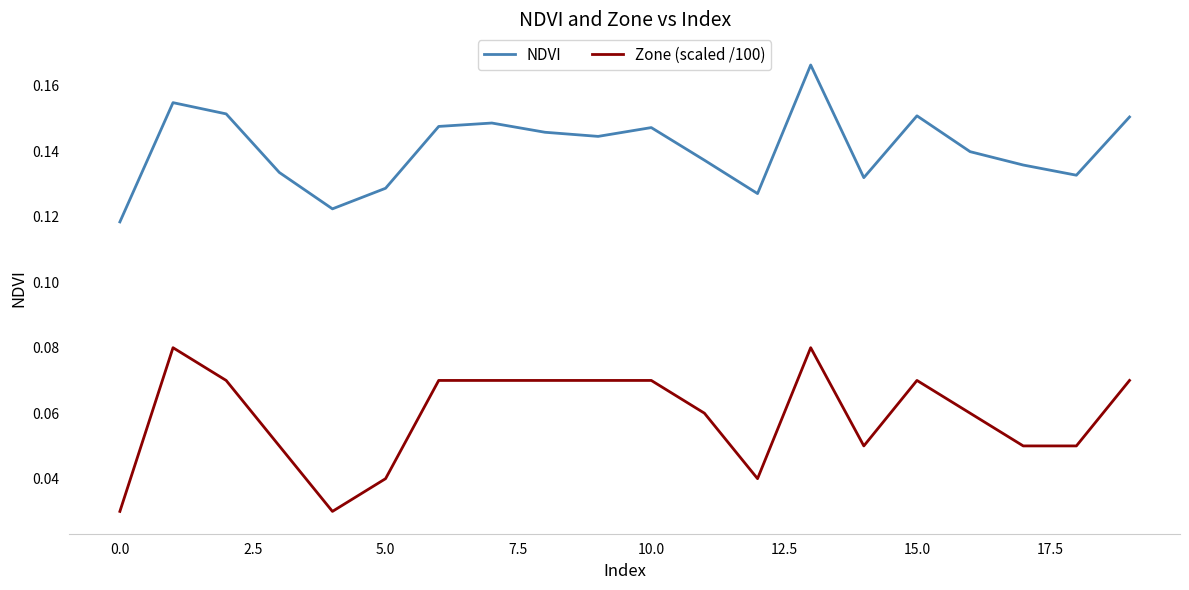

Which series has the widest spread of values?

Zone (scaled /100)